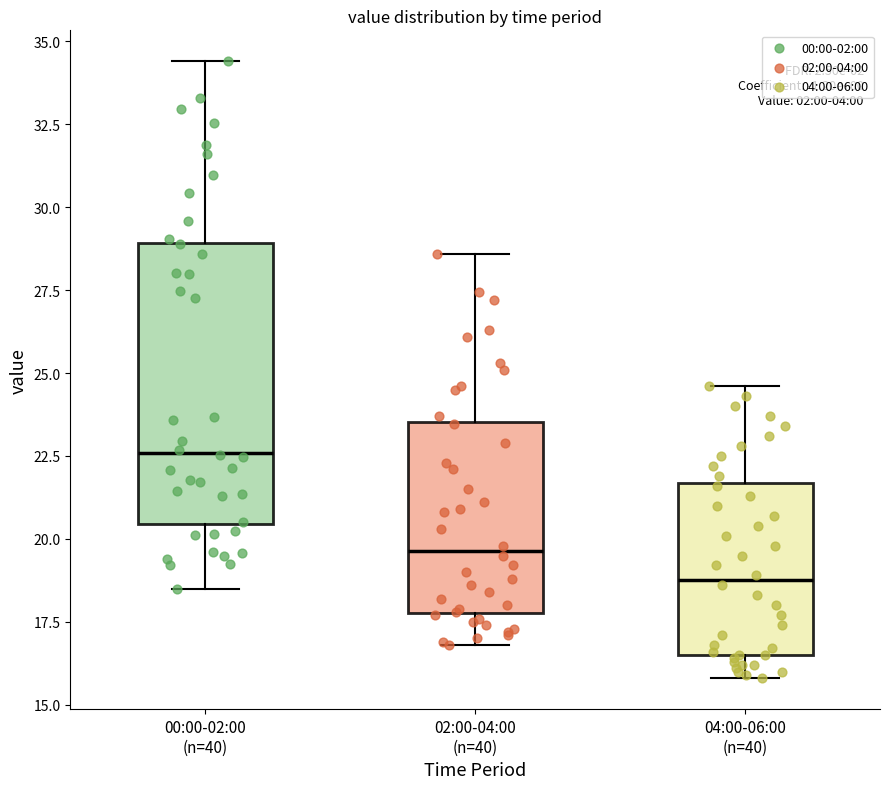

Where is the lower edge of the box for 04:00-06:00 (n=40) on the y-axis? The values are not printed on the chart, so give them approximately, as read against the axis.

16.5